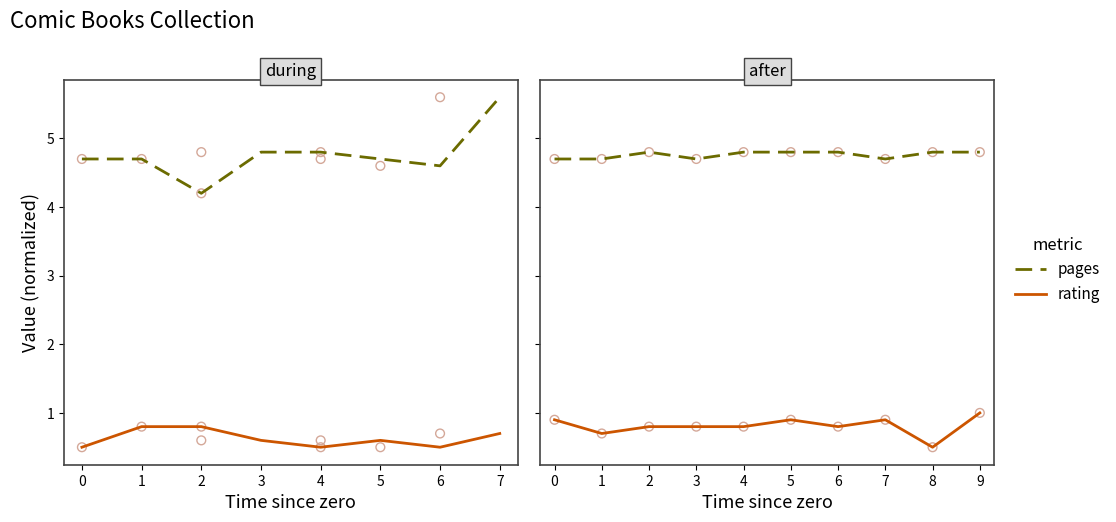

At how many categories does at least one series exceed 2?

10